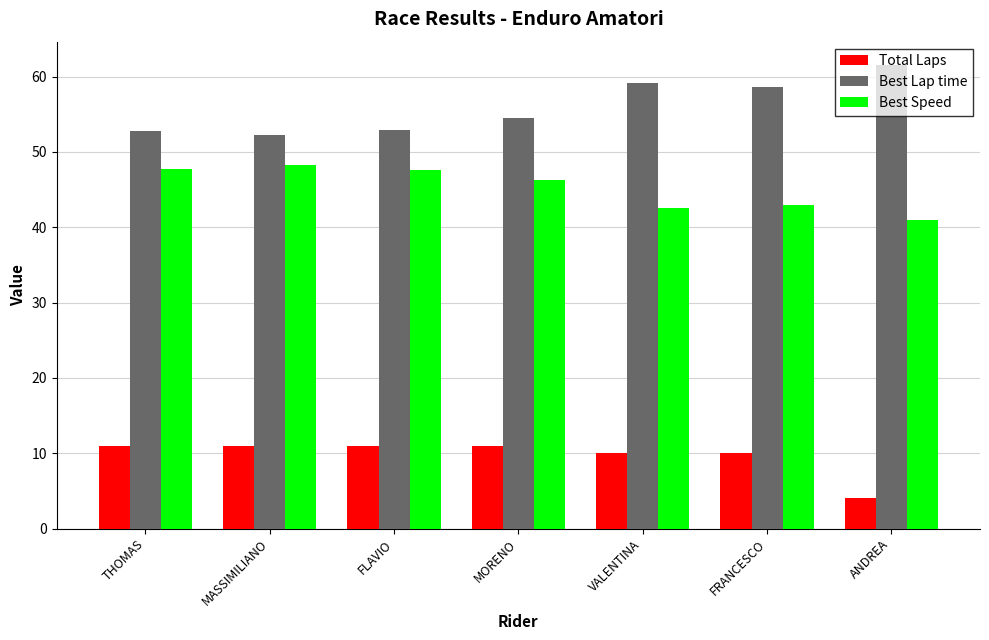

What is the total value across all series at THOMAS?

111.5